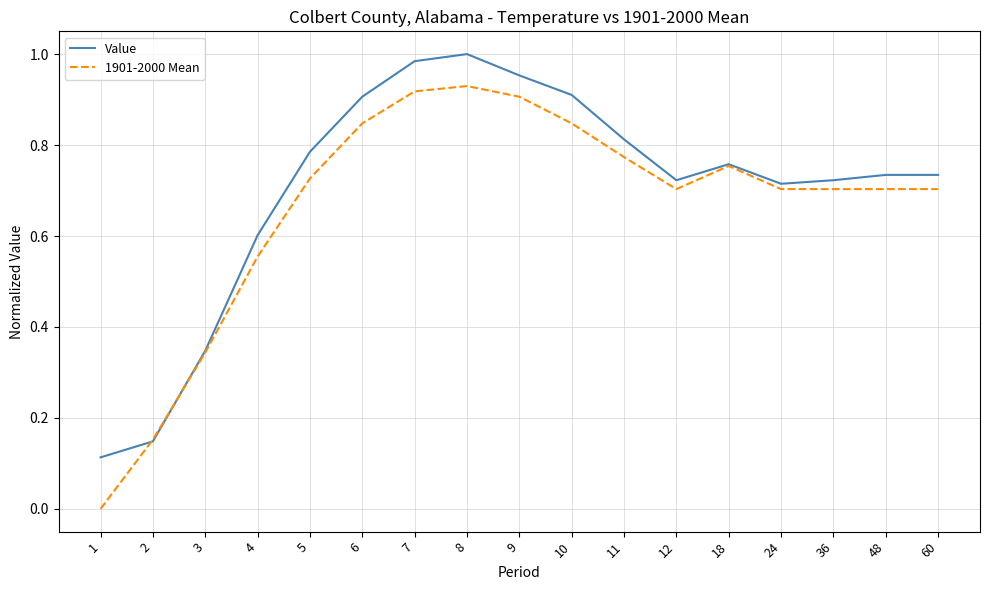

Between 9 and 48, which series saw the biggest shift?

Value